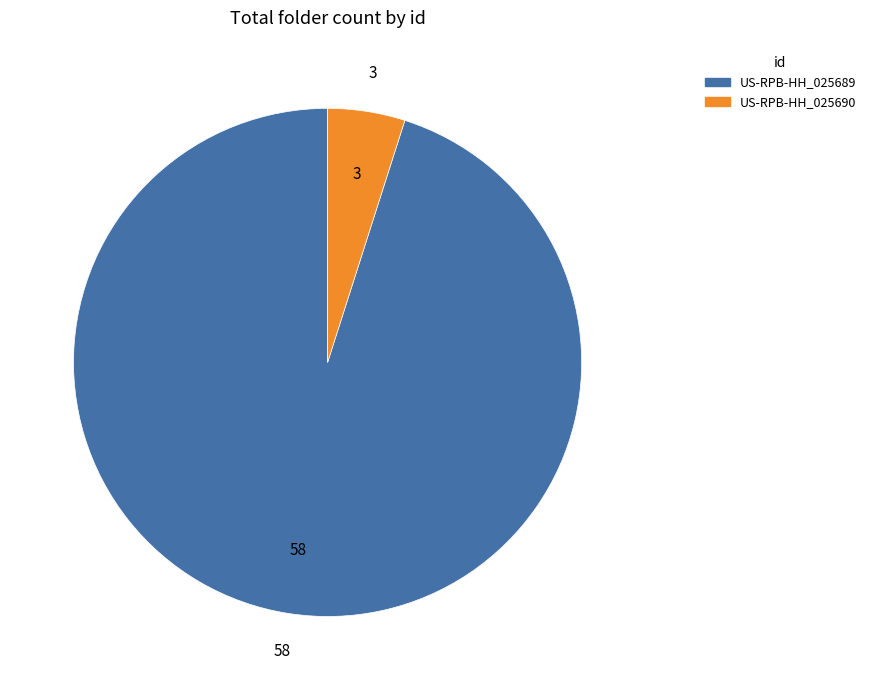

Is it true that US-RPB-HH_025689 is 95% of the pie?

True